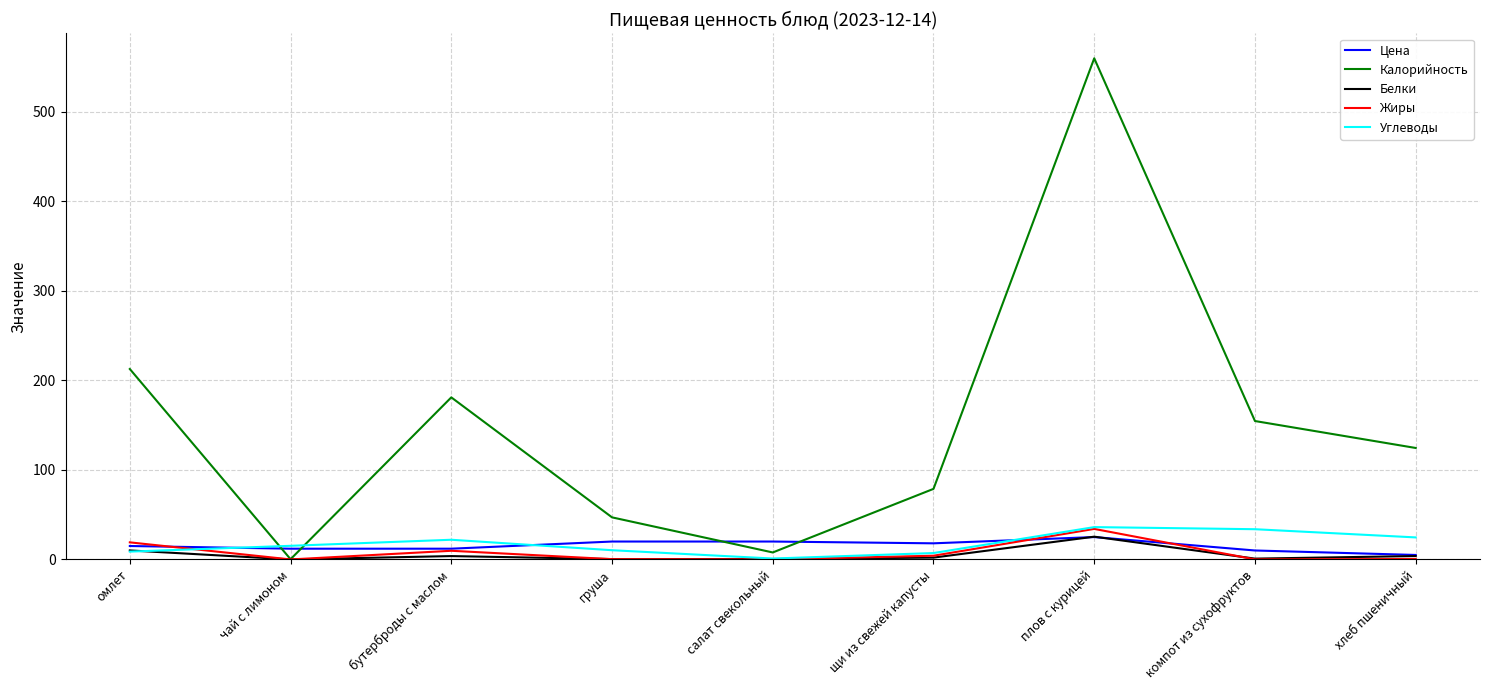

Which category has the highest value in the Жиры series?

плов с курицей